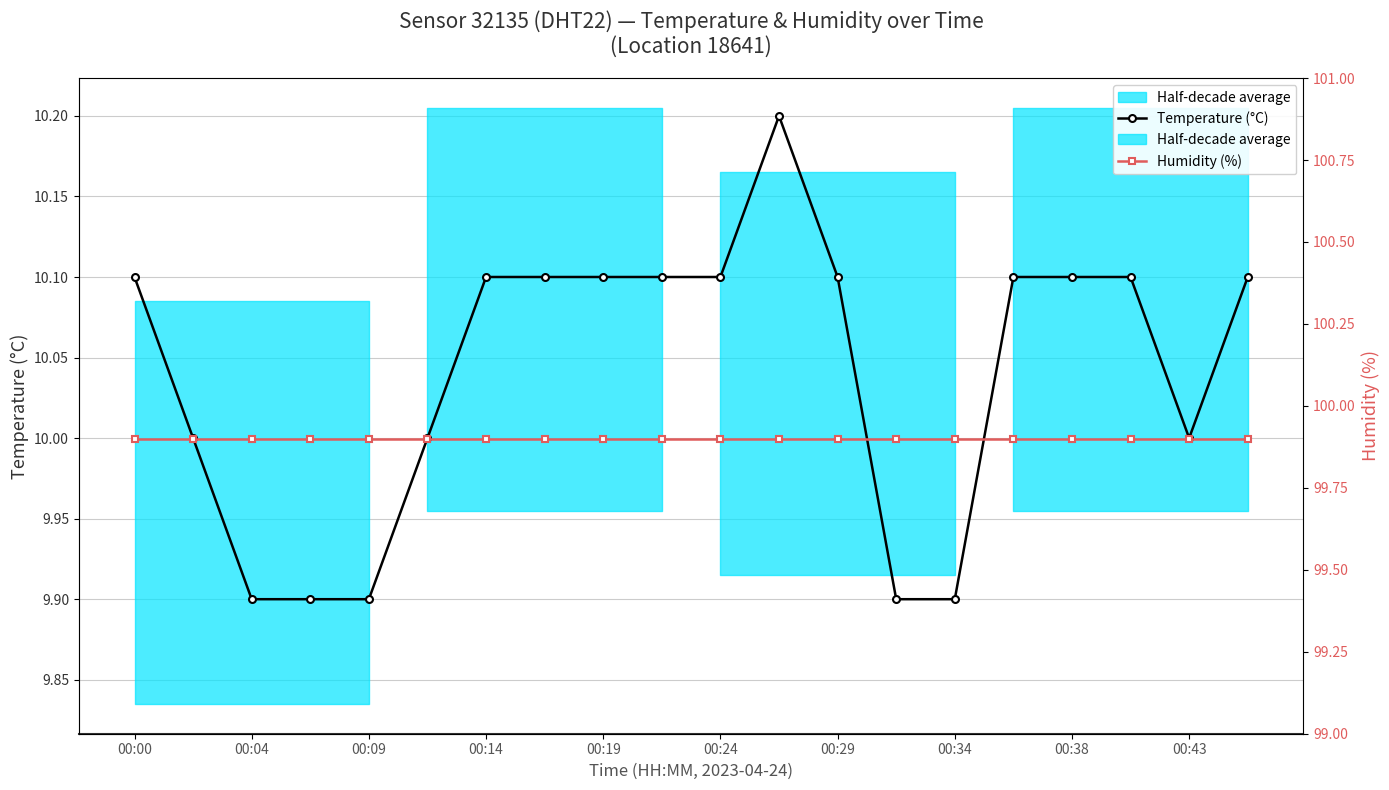

How many values in the Temperature (°C) series exceed 10?

12